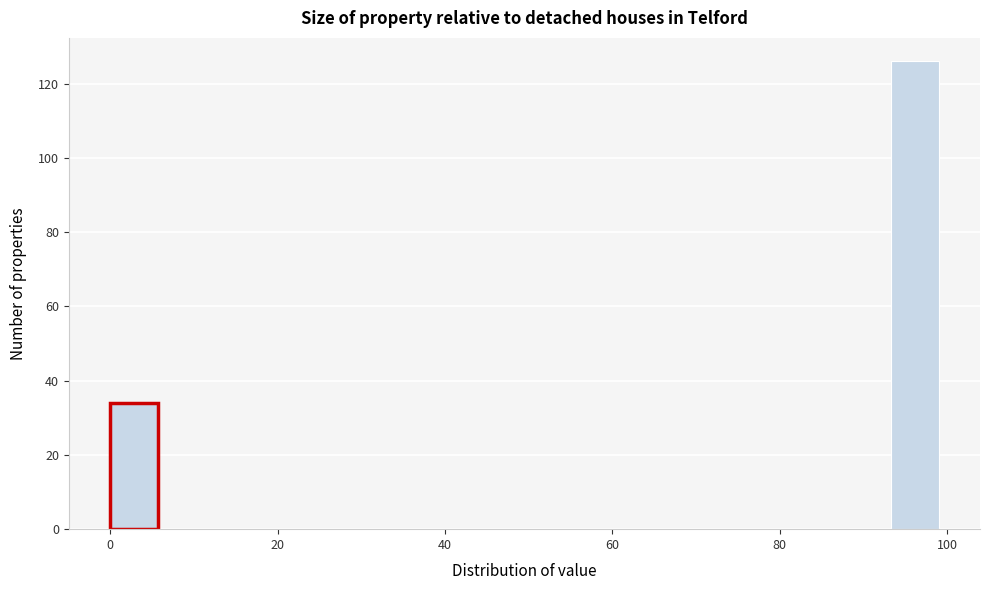

Read against the x-axis, roughly where is the centre of the tallest bar?

96